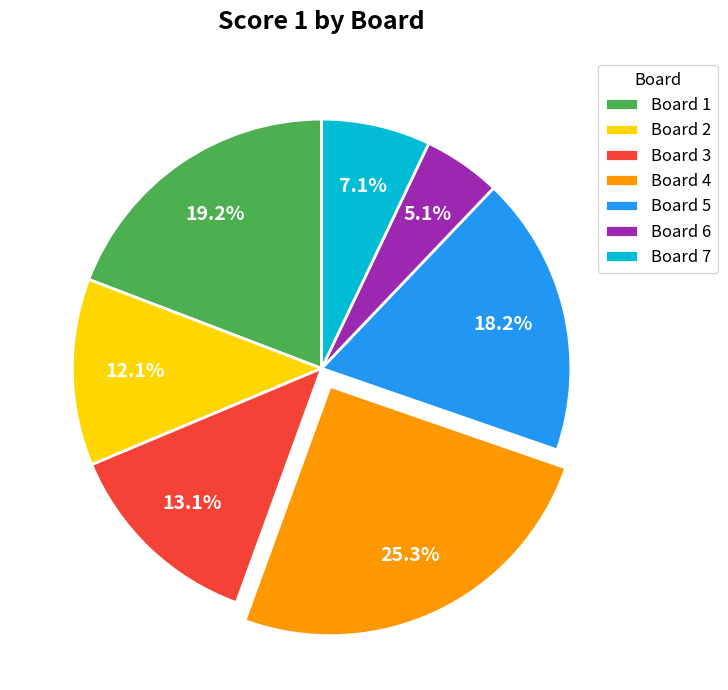

Approximately how many times larger is the value at Board 3 compared to Board 6?

2.6